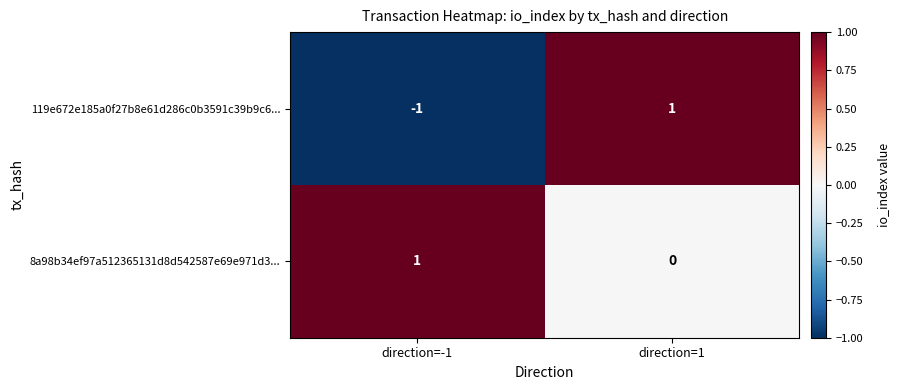

At which category does the chart reach its minimum across all series?

direction=-1